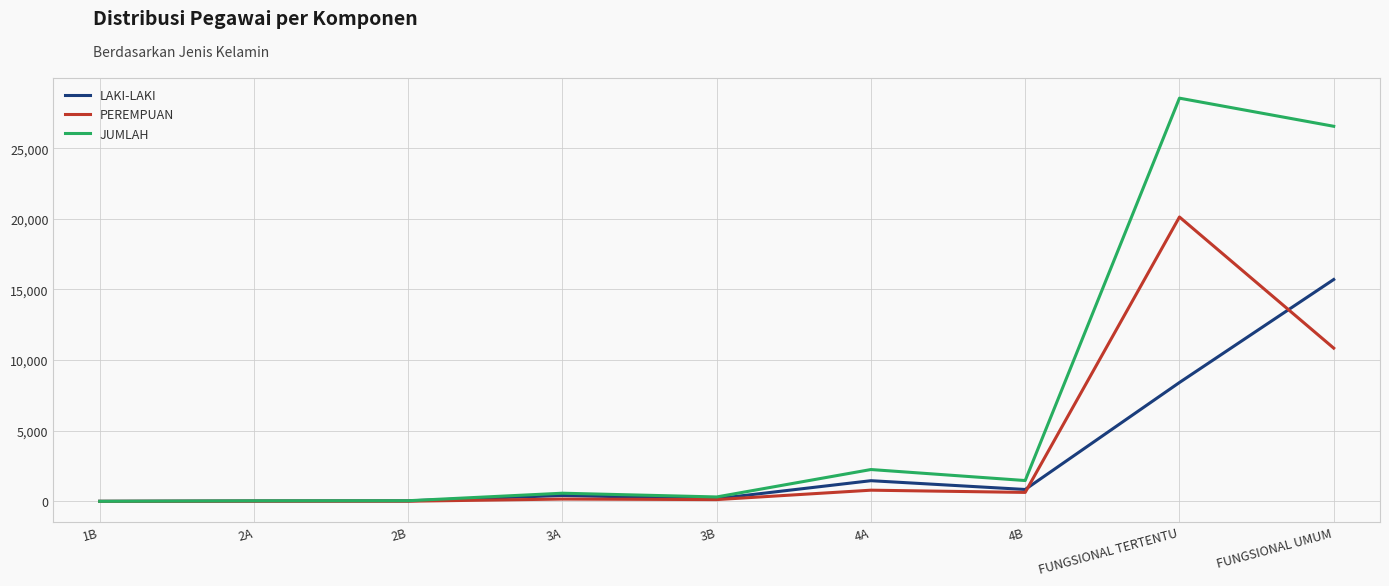

List the series in order of their overall mean, lowest first.

LAKI-LAKI, PEREMPUAN, JUMLAH